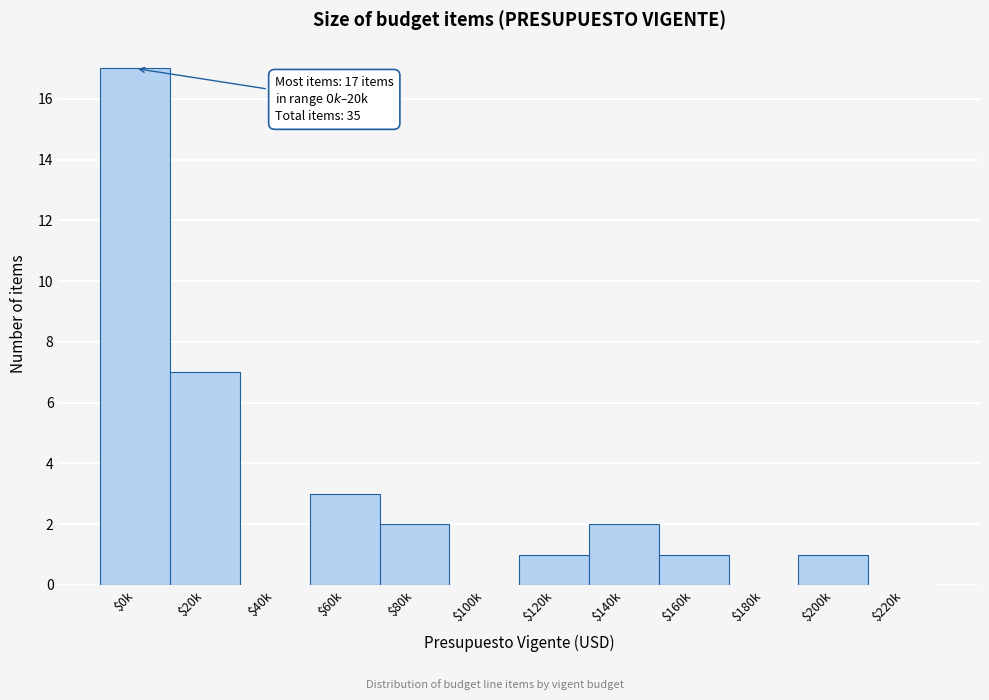

What is the sum of all values?

34